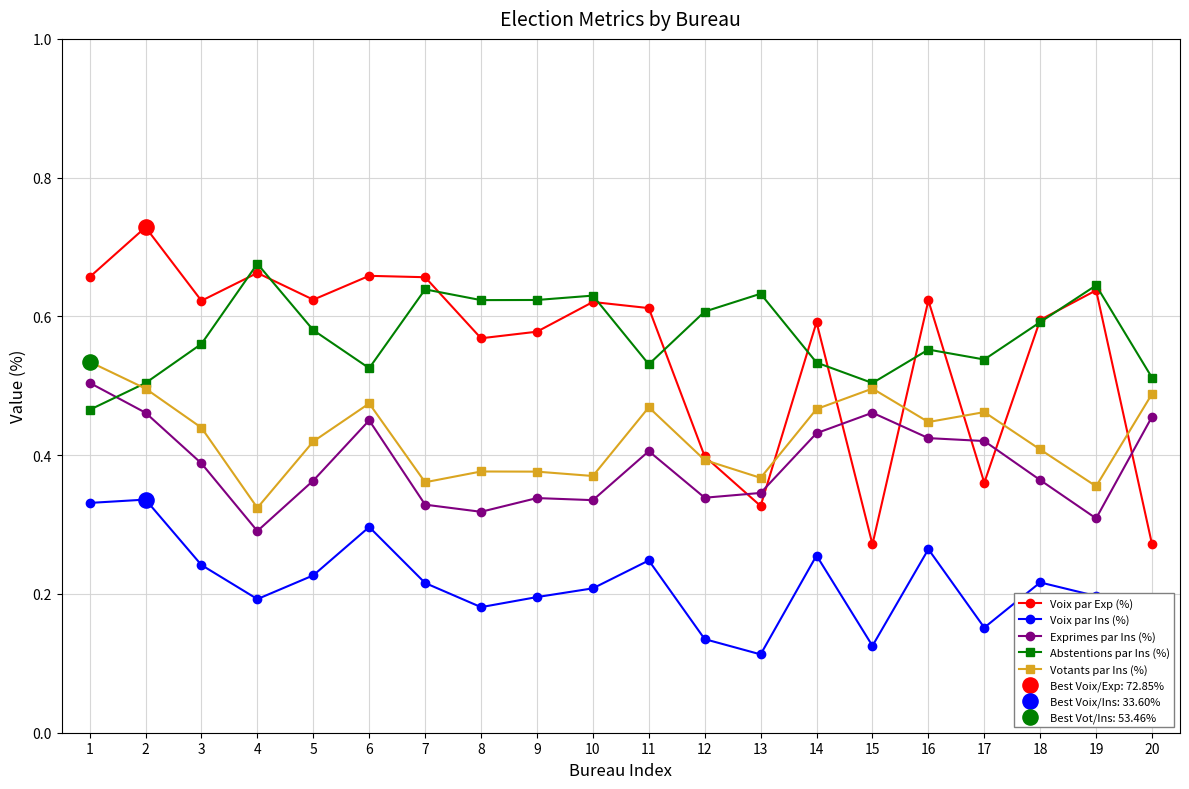

True or false: Exprimes par Ins (%) and Votants par Ins (%) cross at least once.

False